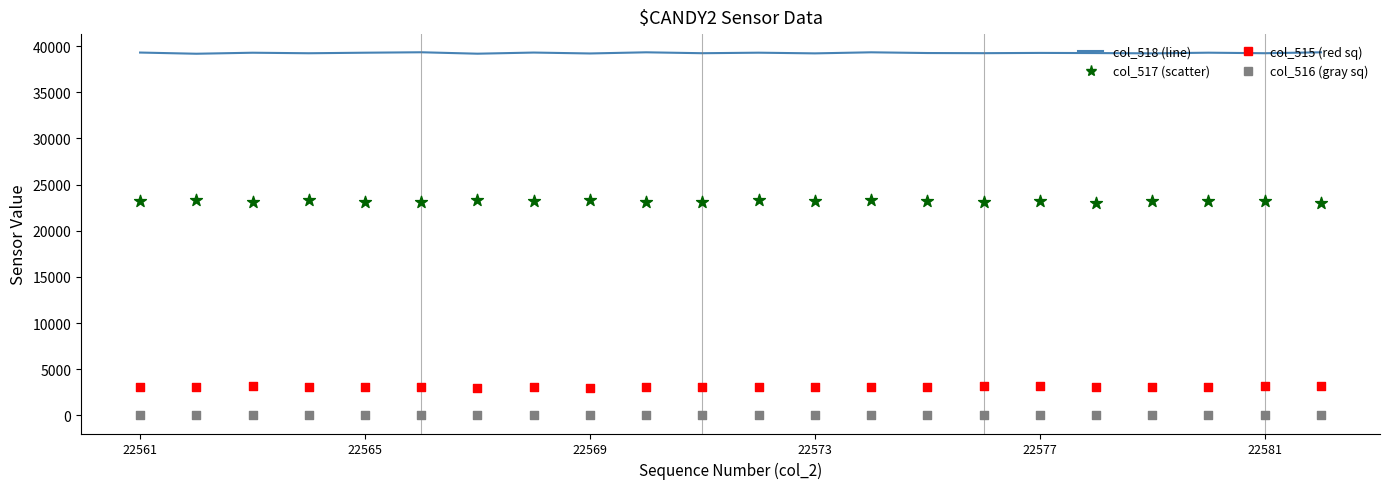

What are all the series names shown in the legend?

col_518, col_517, col_515, col_516